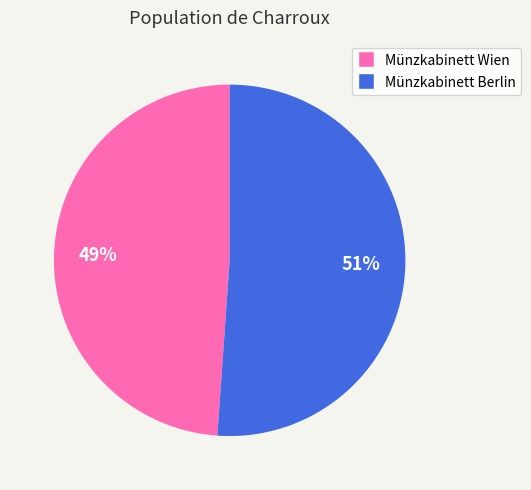

Rank the categories by value from lowest to highest.

Münzkabinett Wien, Münzkabinett Berlin